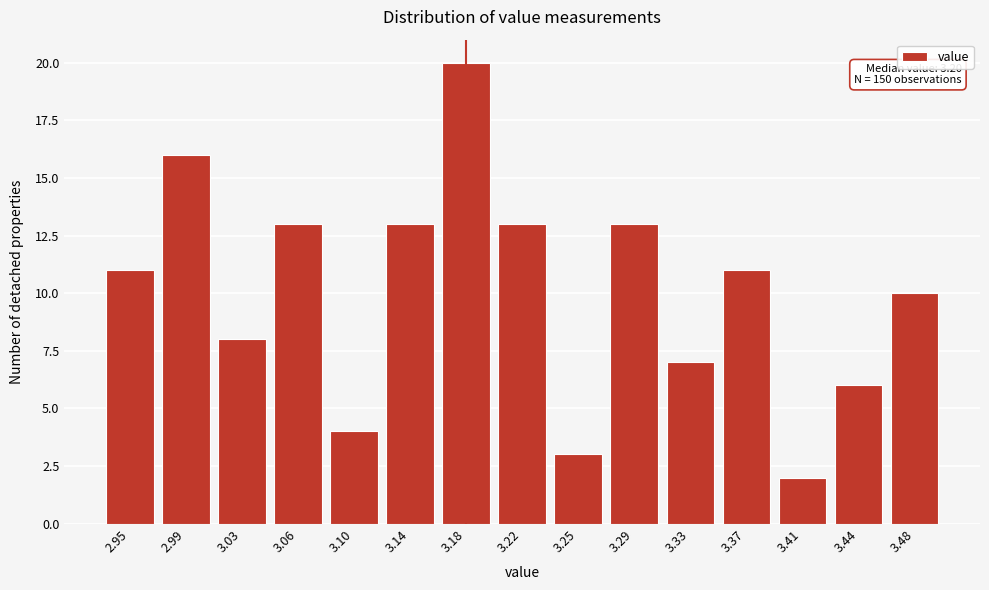

Reading left to right, transcribe all the data shown in this chart.

11	16	8	13	4	13	20	13	3	13	7	11	2	6	10